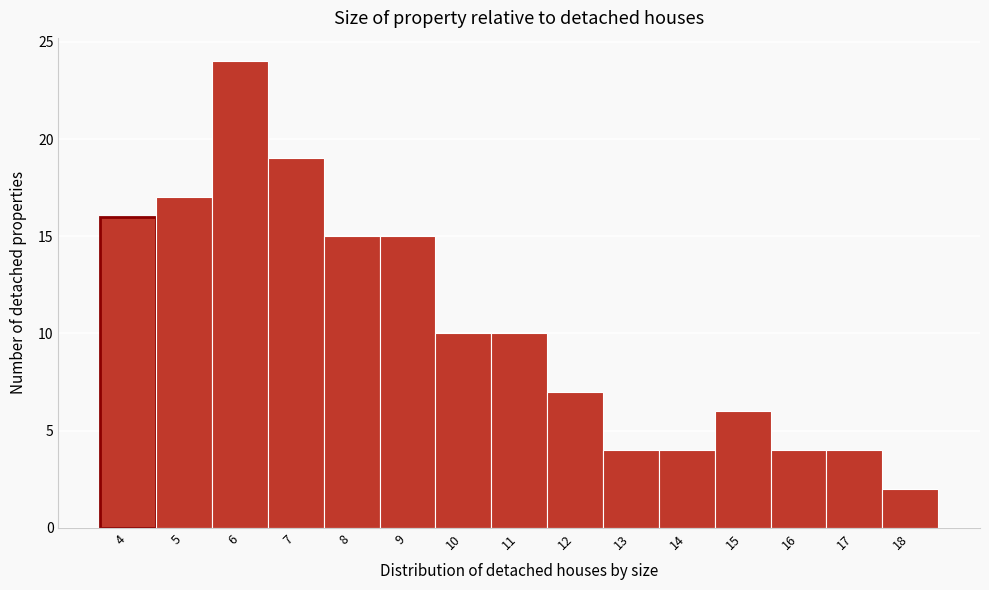

Reading left to right, what are all the values shown in this chart?

4=16	5=17	6=24	7=19	8=15	9=15	10=10	11=10	12=7	13=4	14=4	15=6	16=4	17=4	18=2